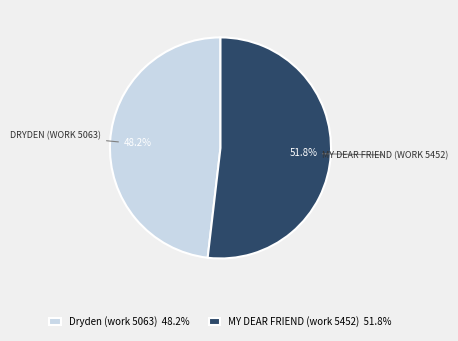

Which category has the smallest portion of the pie?

Dryden (work 5063)